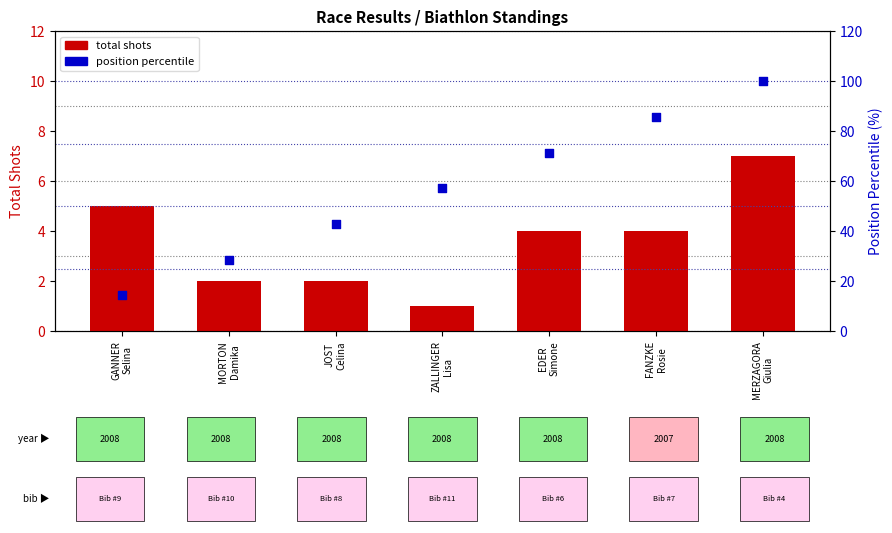

At how many categories does at least one series exceed 41?

5